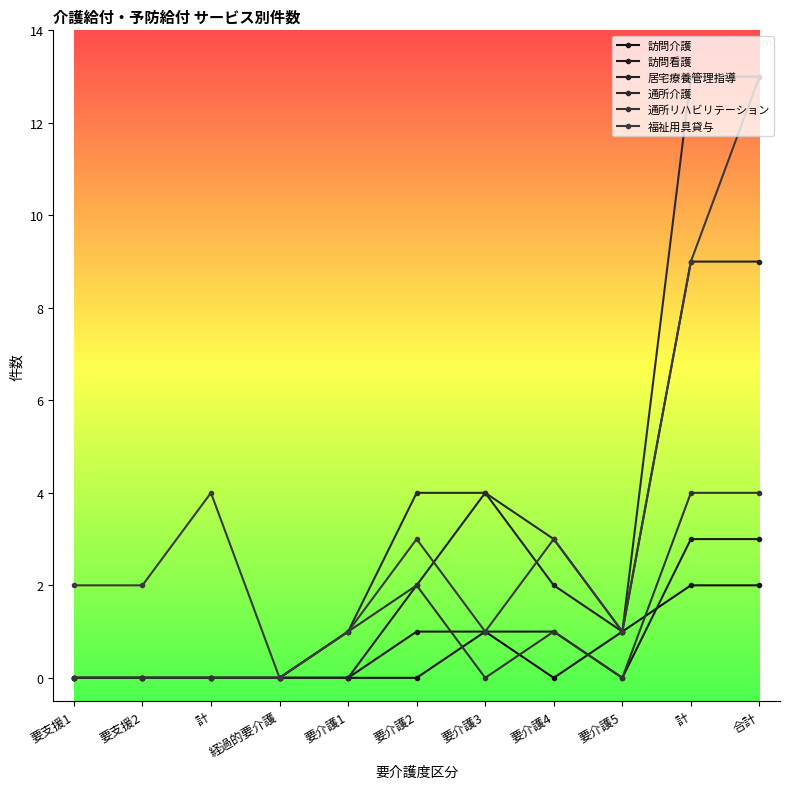

Is this an area chart (filled region under the line)?

No